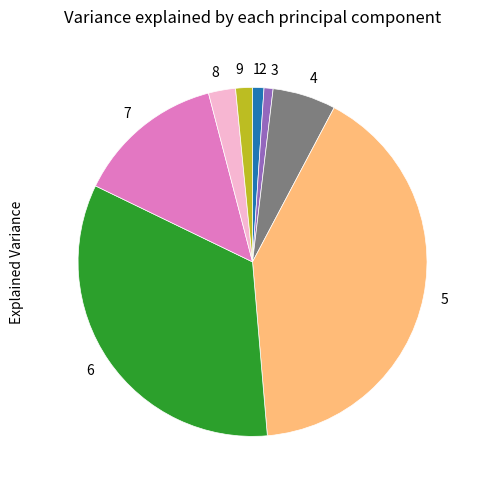

Is there any slice that represents more than half of the pie?

No